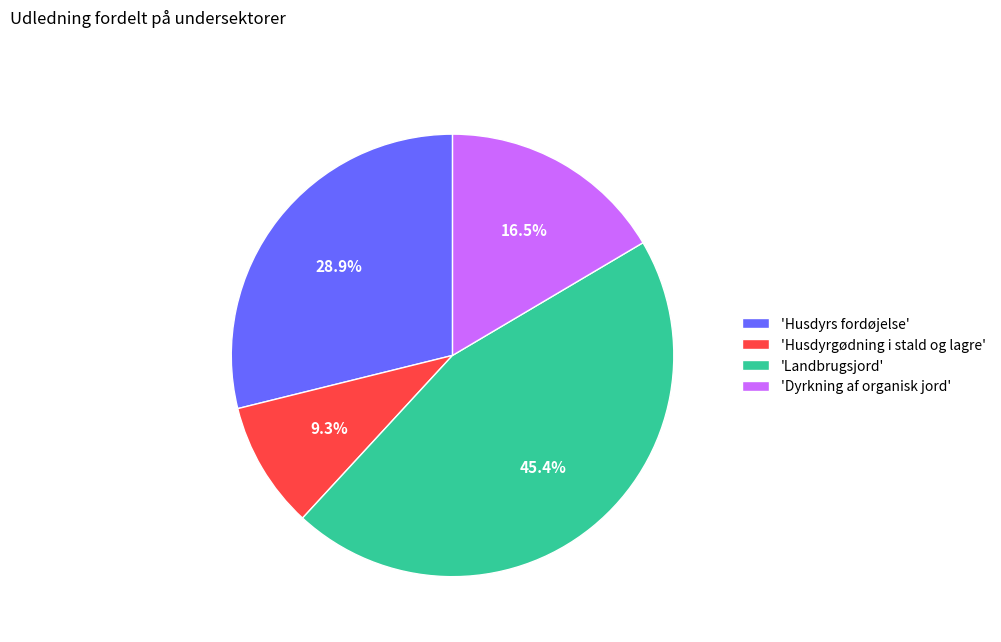

Combined, do 'Husdyrgødning i stald og lagre' and 'Dyrkning af organisk jord' account for over 50%?

No